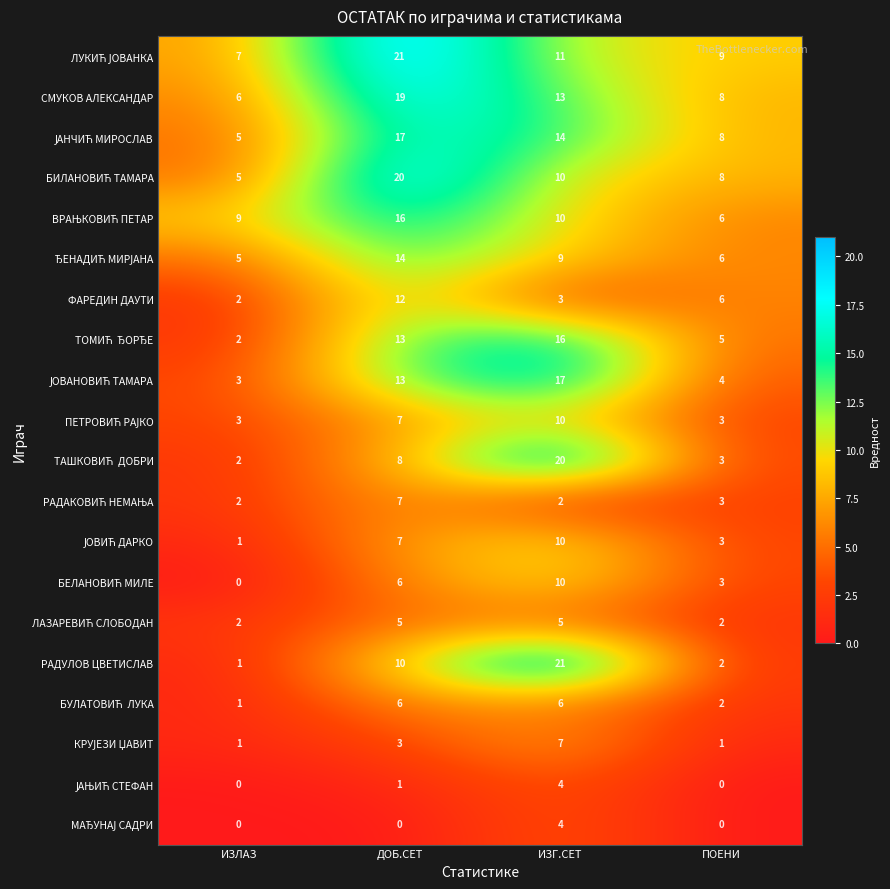

Which series has the widest spread of values?

РАДУЛОВ ЦВЕТИСЛАВ